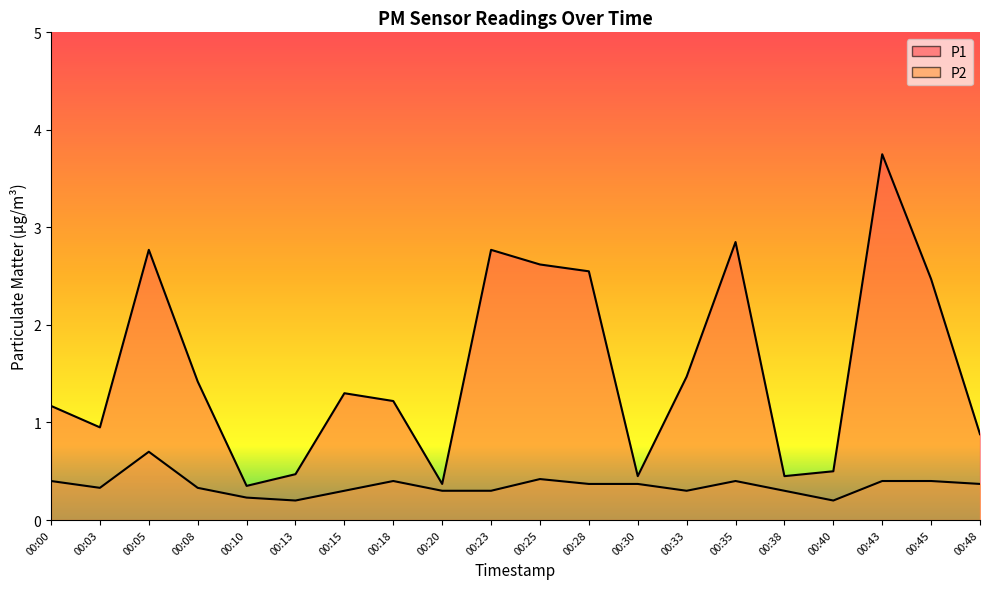

Which label corresponds to the smallest value in the chart?

00:13